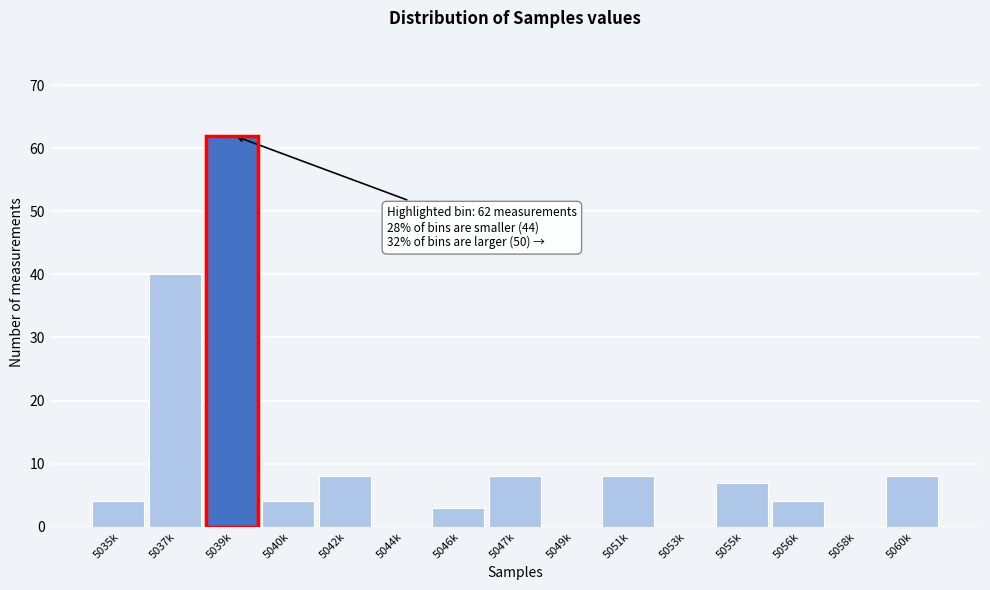

Reading left to right, list all the values displayed in this chart.

5035k=4	5037k=40	5039k=62	5040k=4	5042k=8	5044k=0	5046k=3	5047k=8	5049k=0	5051k=8	5053k=0	5055k=7	5056k=4	5058k=0	5060k=8